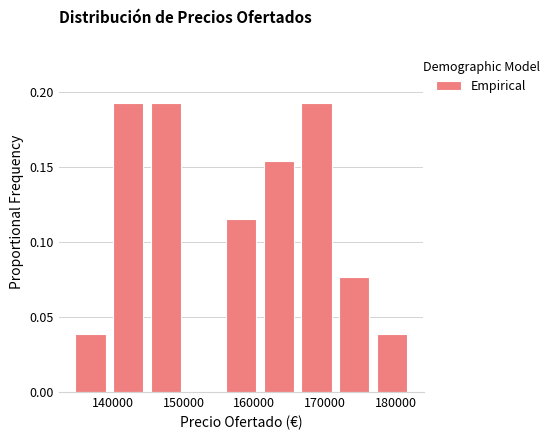

Reading left to right, transcribe this chart: for each bar, give the range it covers on the x-axis and its height. Neither the bar edges nor the heights are printed on the chart, so give them approximately, as read against the axes.

134000 to 139000: 0.040
139000 to 145000: 0.190
145000 to 150000: 0.190
150000 to 155000: 0
155000 to 161000: 0.115
161000 to 166000: 0.155
166000 to 171000: 0.190
171000 to 177000: 0.075
177000 to 182000: 0.040